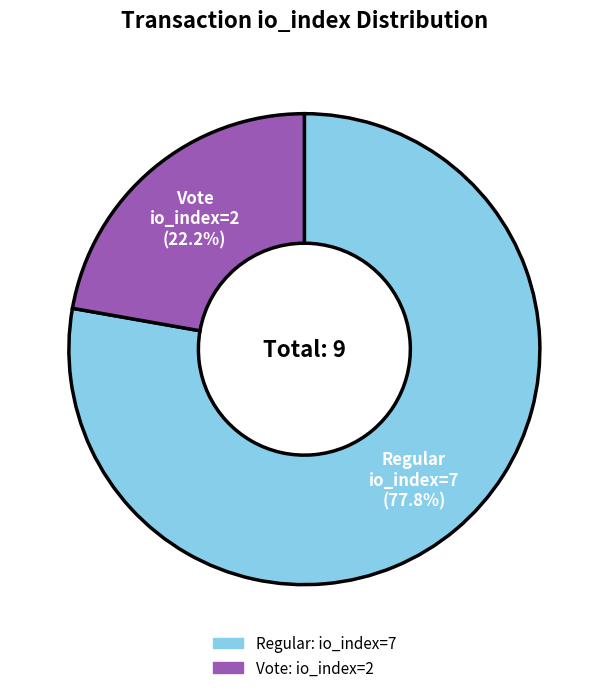

Is there any slice that represents more than half of the pie?

Yes